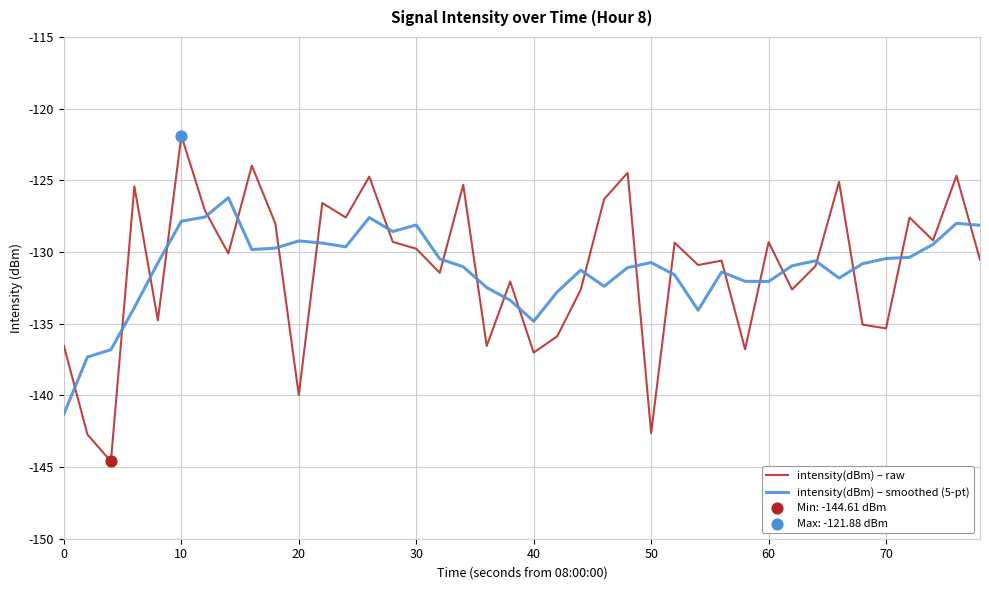

Rank the series by their maximum value, from lowest to highest.

intensity(dBm) – smoothed (5-pt), intensity(dBm) – raw